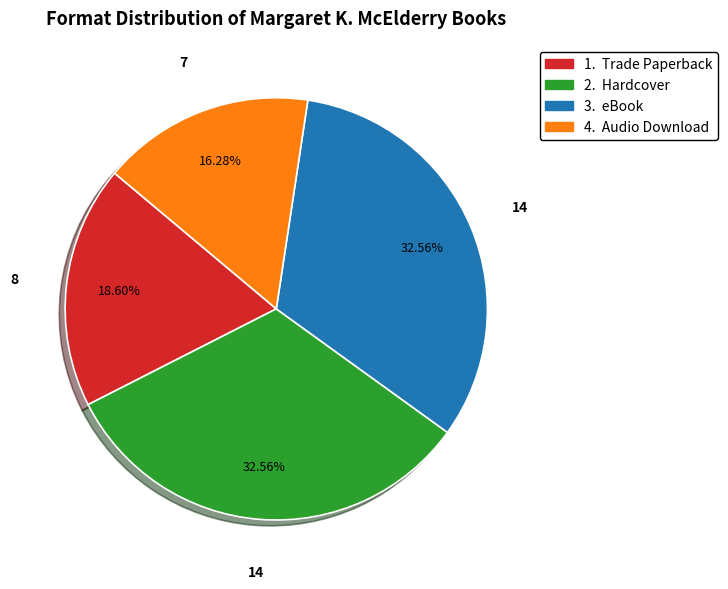

Does any single category account for the majority?

No